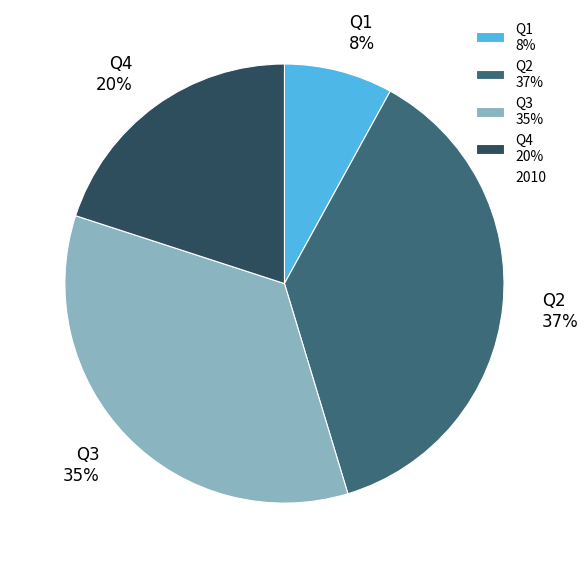

Is it true that Q1 is 8% of the pie?

True